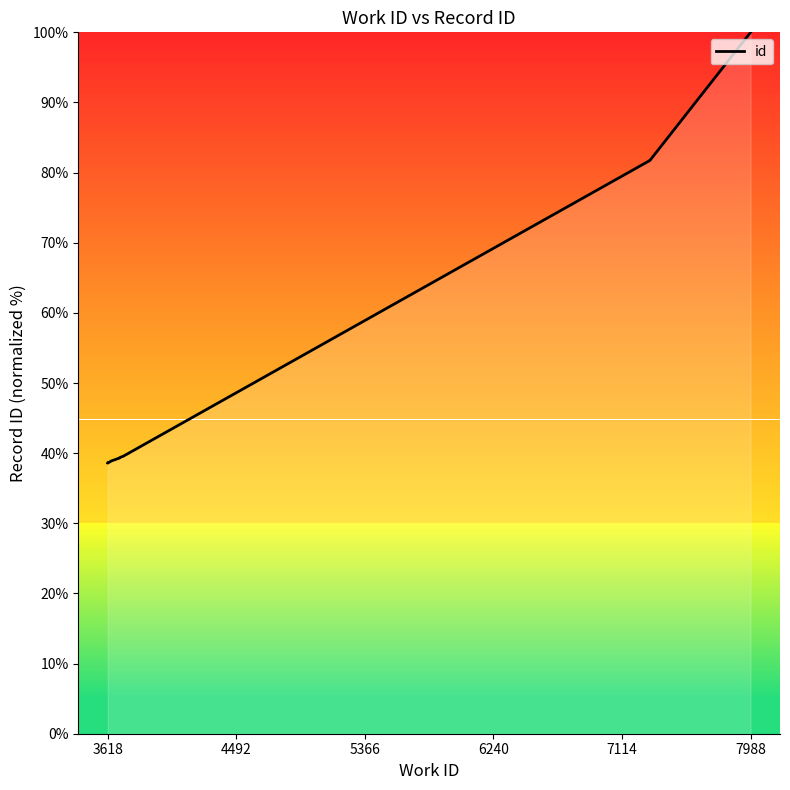

Does the chart have visible grid lines?

No